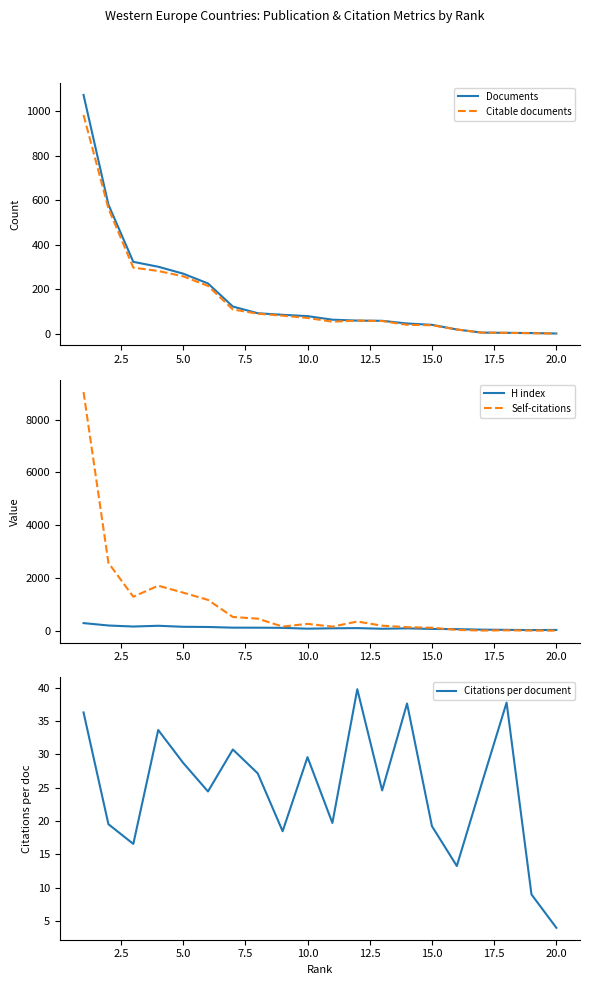

What are all the series names shown in the legend?

Documents, Citable documents, H index, Self-citations, Citations per document